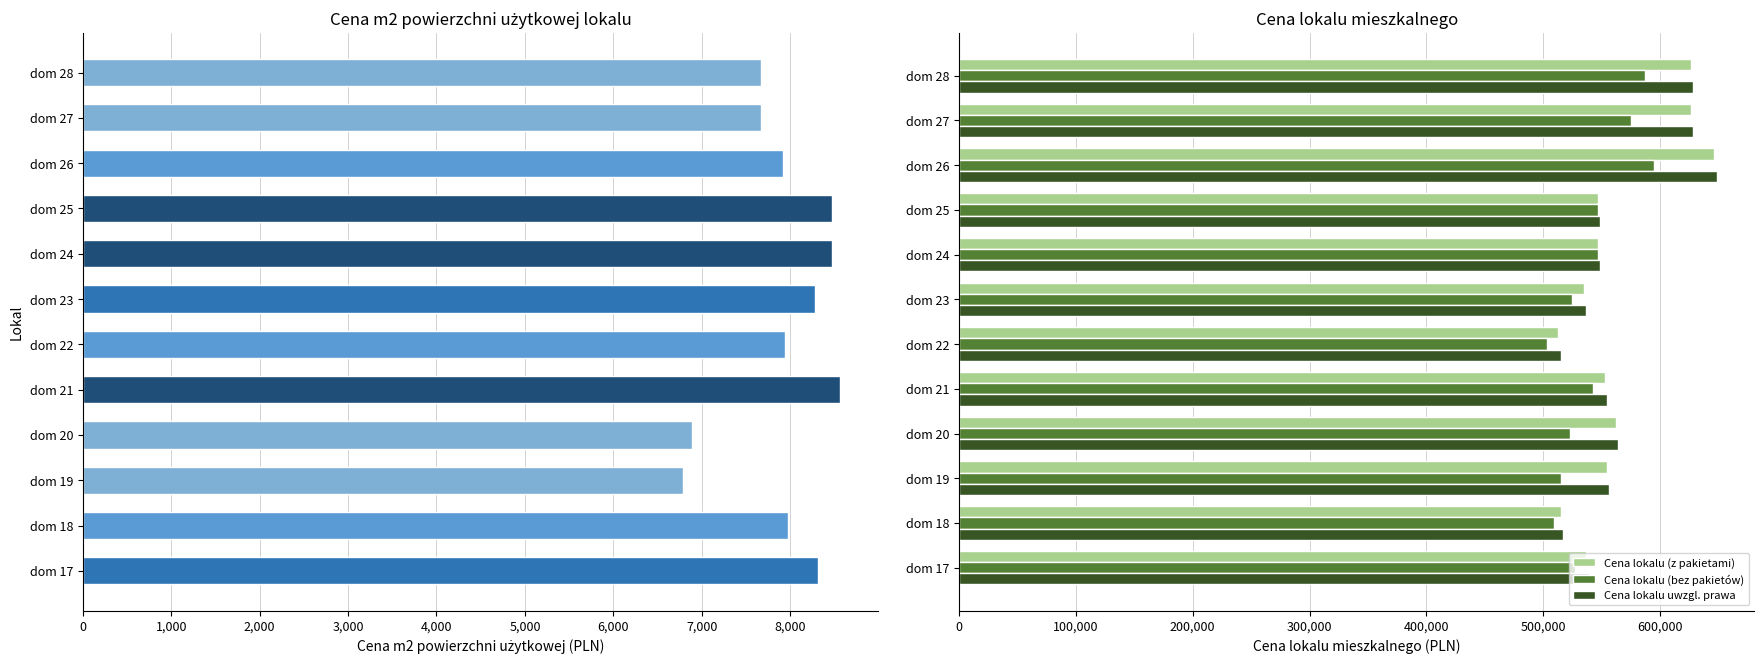

What is the sum of all Cena lokalu uwzgl. prawa values?

6788125